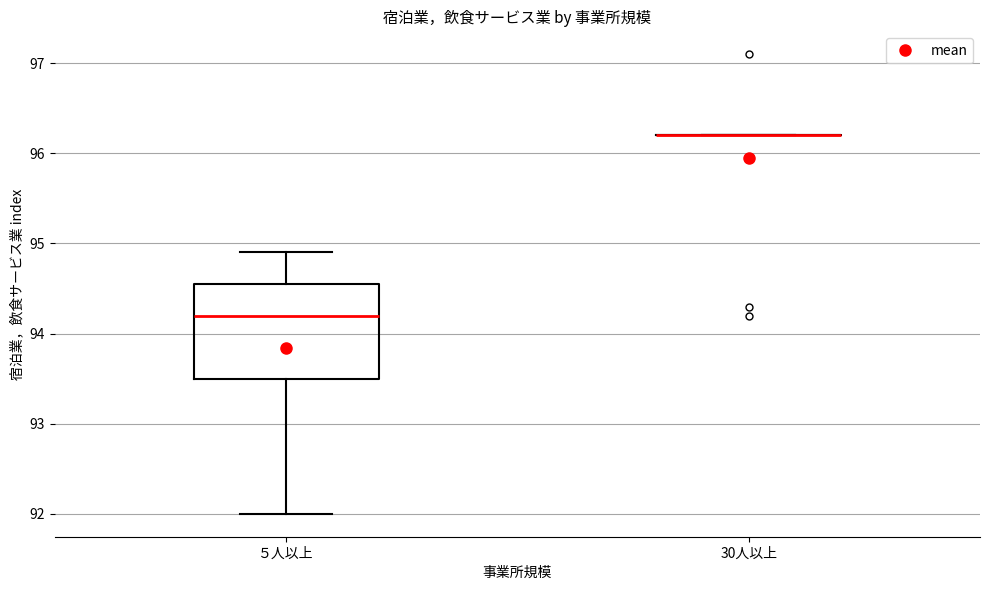

Reading left to right, read every box against the y-axis: the position of its median line, the range the box covers, and the ends of its whiskers. The values are not printed on the chart, so give them approximately, as read against the axis.

５人以上: median 94.2, box 93.5 to 94.6, whiskers 92.0 to 94.9
30人以上: box collapsed to a line at 96.2, whiskers 96.2 to 96.2